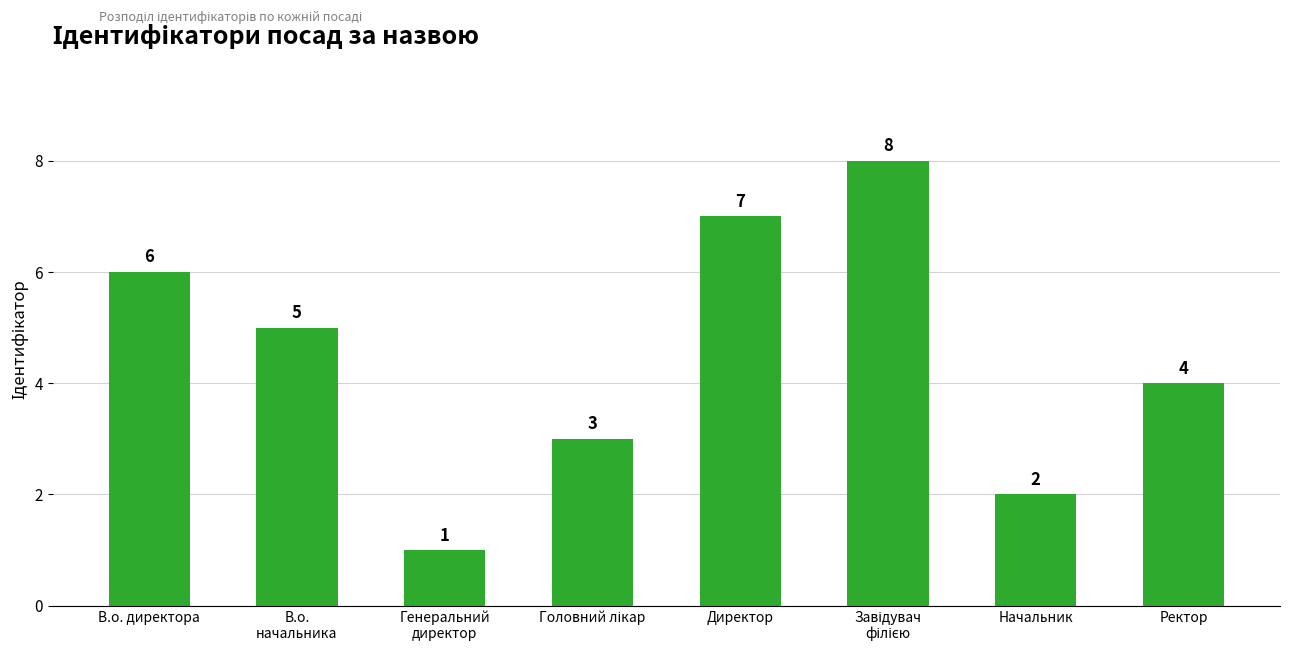

Count the number of data series in this chart.

1